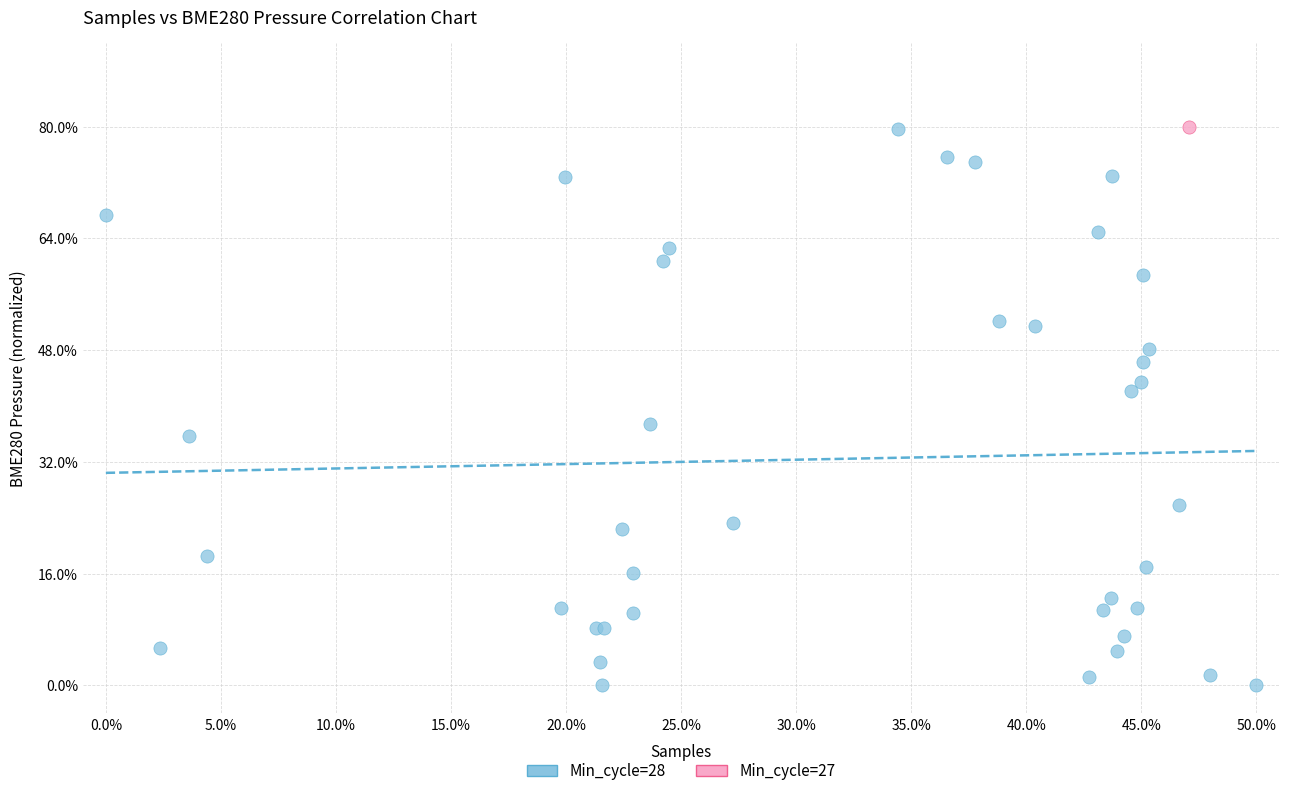

What are all the series names shown in the legend?

Min_cycle=28, Min_cycle=27